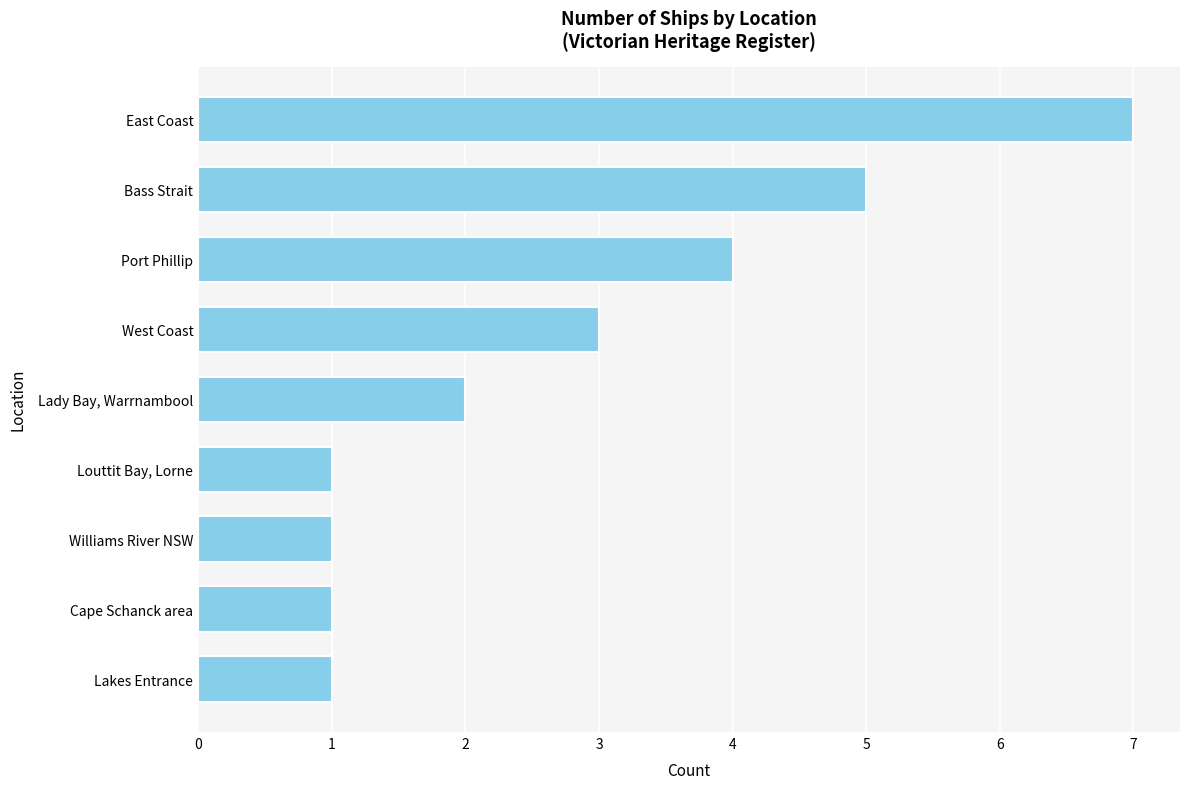

Reading bottom to top, extract all data points from this chart.

1	1	1	1	2	3	4	5	7